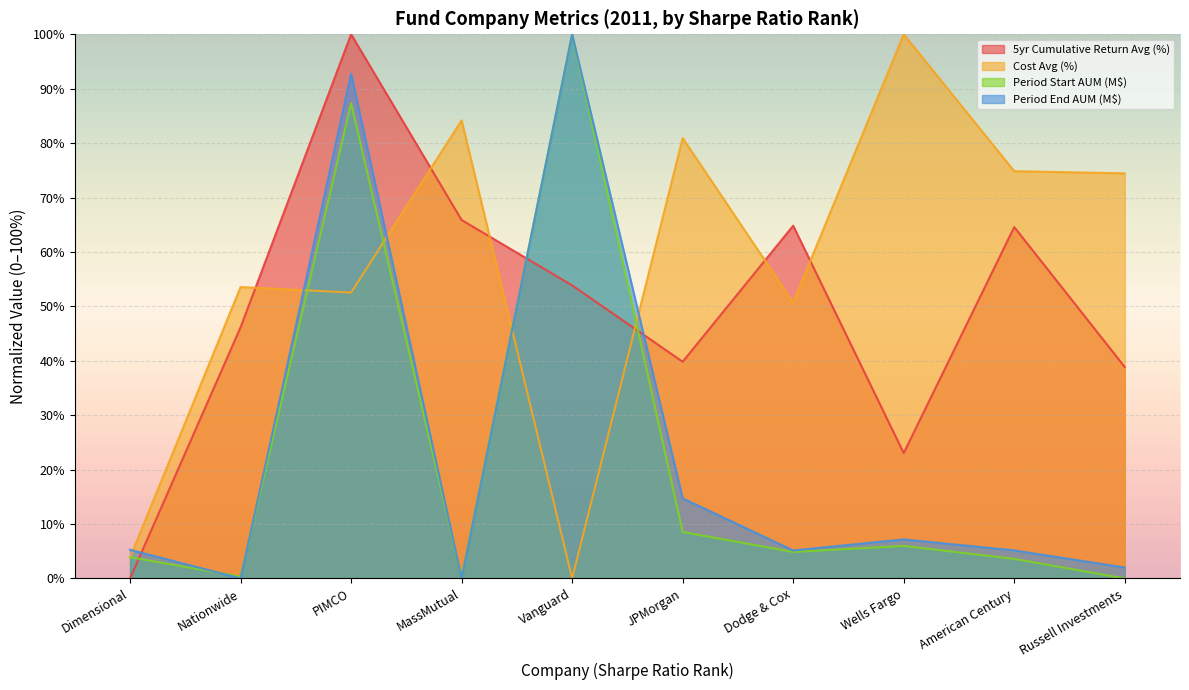

What is the value of the 5yr Cumulative Return Avg (%) point at the 10th from the left?

38.9